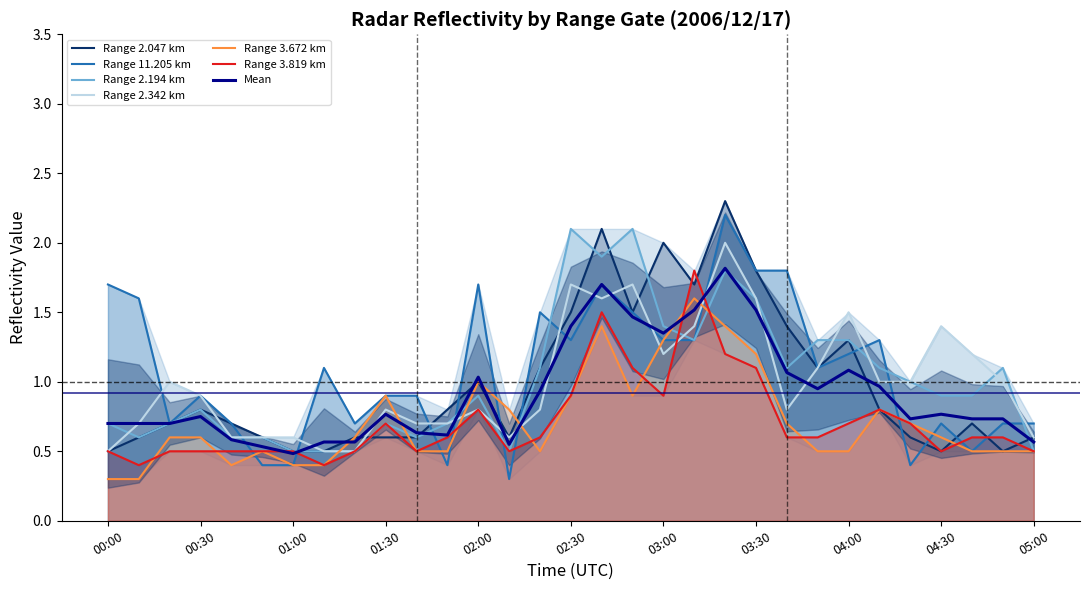

What is the maximum value for Range 11.205 km?

2.2